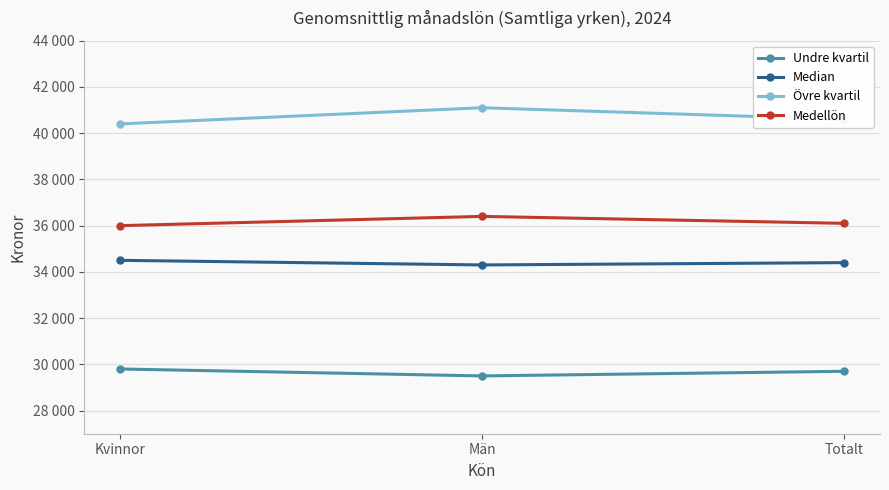

Between Män and Totalt, which is larger?

Totalt